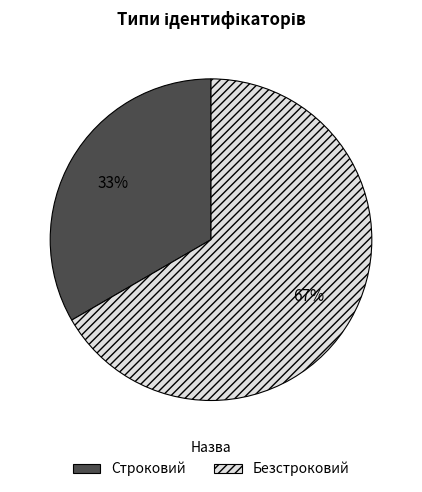

To the nearest percent, what portion does Строковий represent?

33%